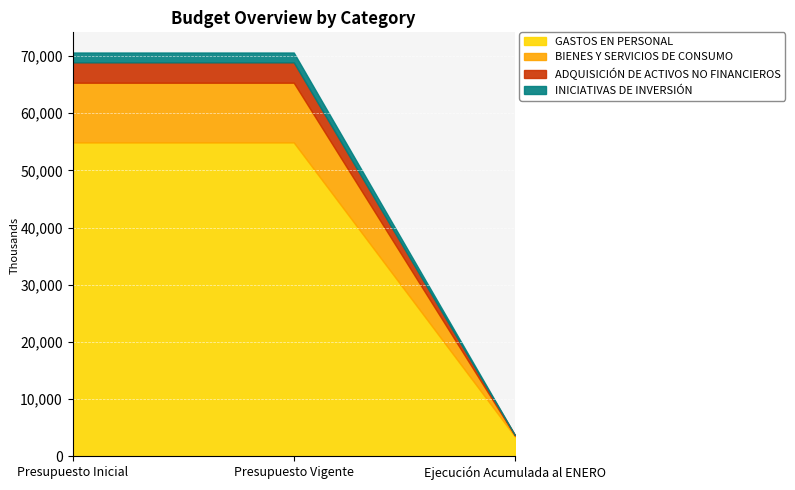

Rank the series by their maximum value, from lowest to highest.

INICIATIVAS DE INVERSIÓN, ADQUISICIÓN DE ACTIVOS NO FINANCIEROS, BIENES Y SERVICIOS DE CONSUMO, GASTOS EN PERSONAL